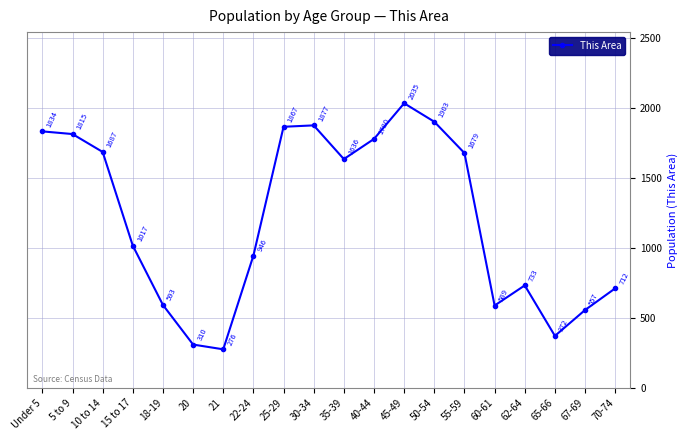

How many categories are shown in the chart?

20